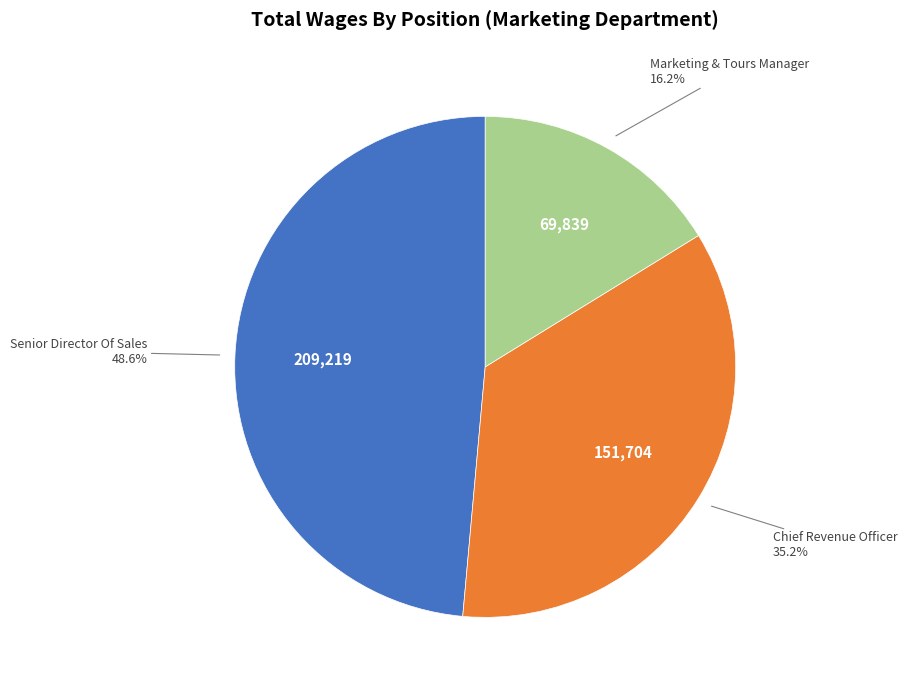

To the nearest percent, what is the average slice percentage?

33%